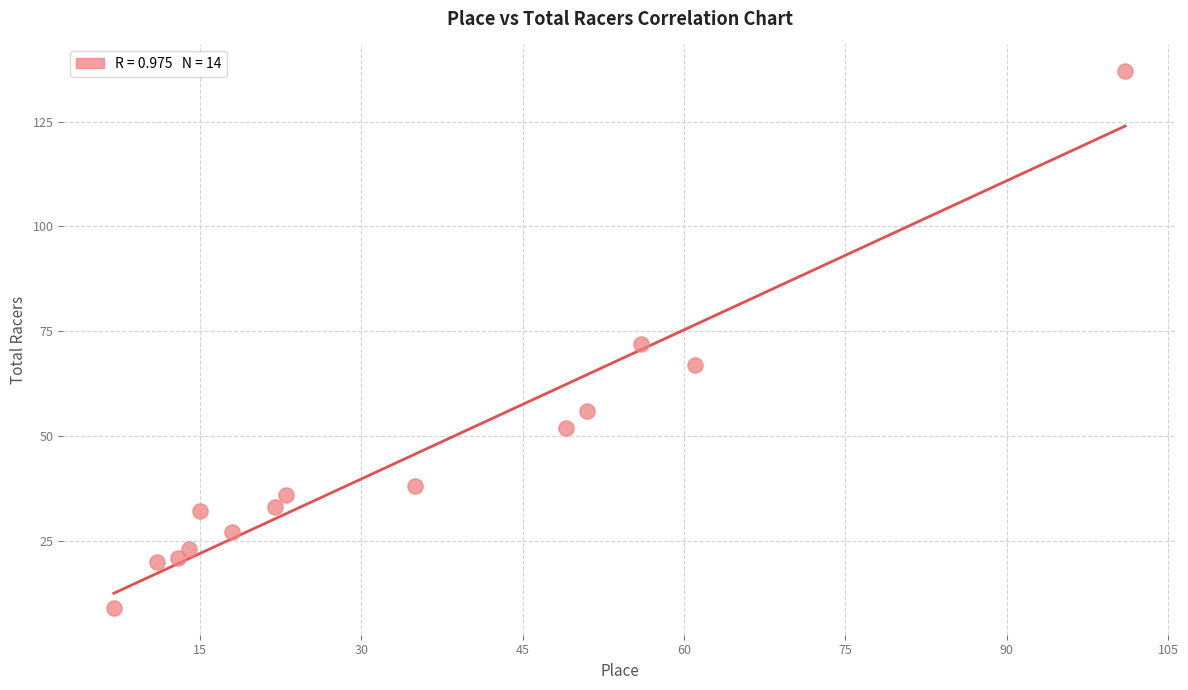

What is the range of X values (max minus min)?

94